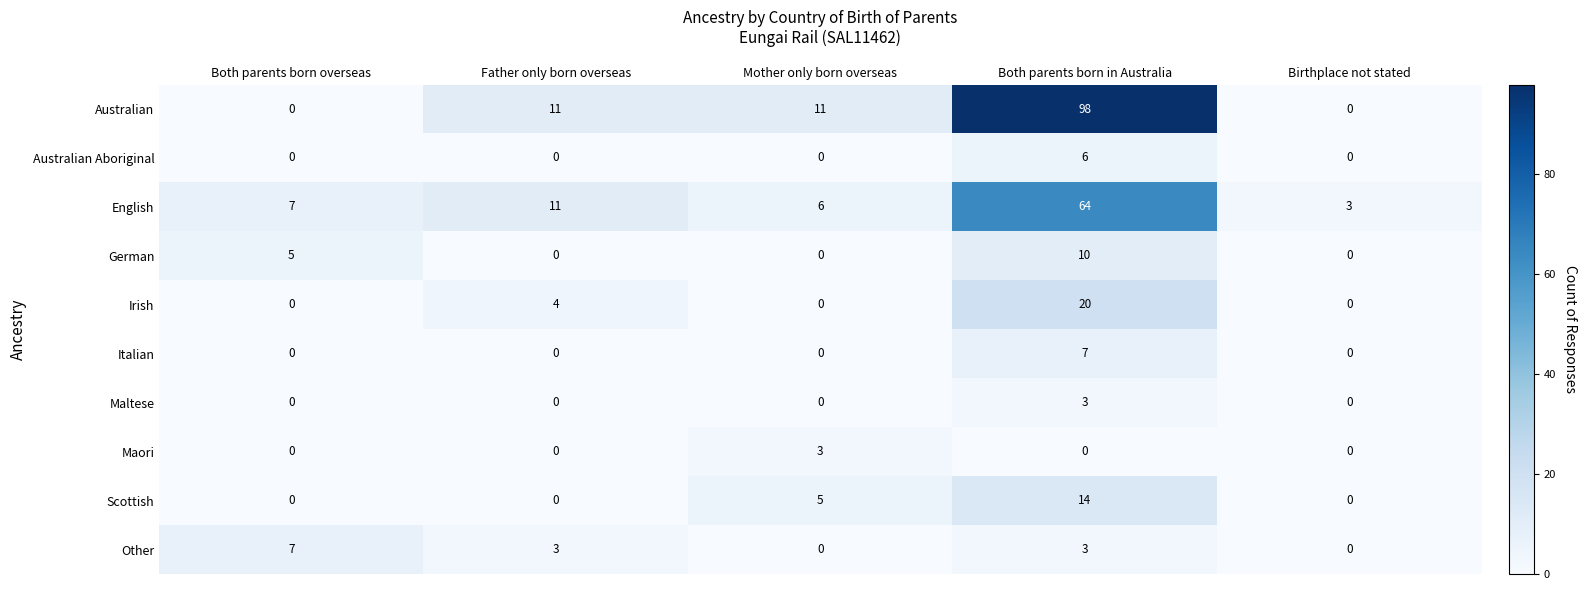

Count the Scottish values in the range 0 to 5.

4